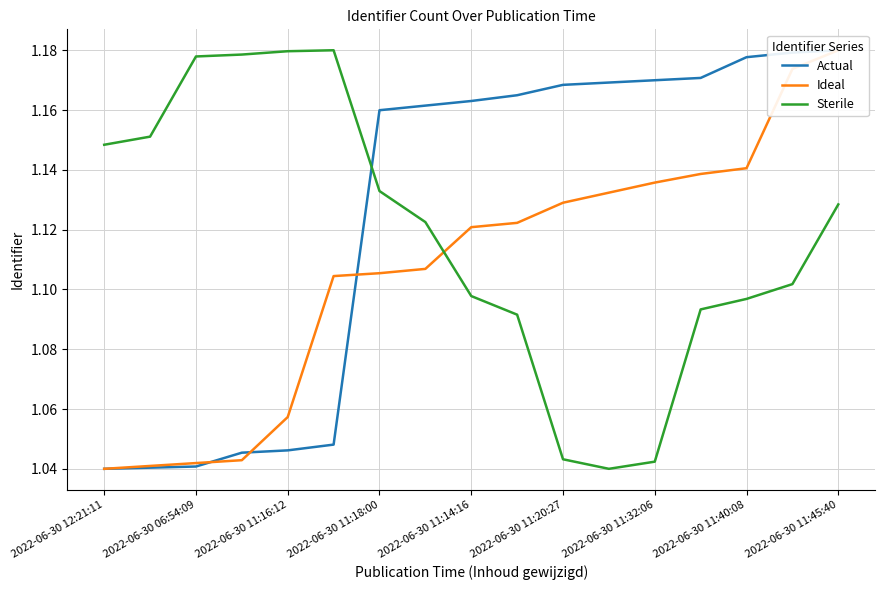

At how many categories does at least one series exceed 1?

17